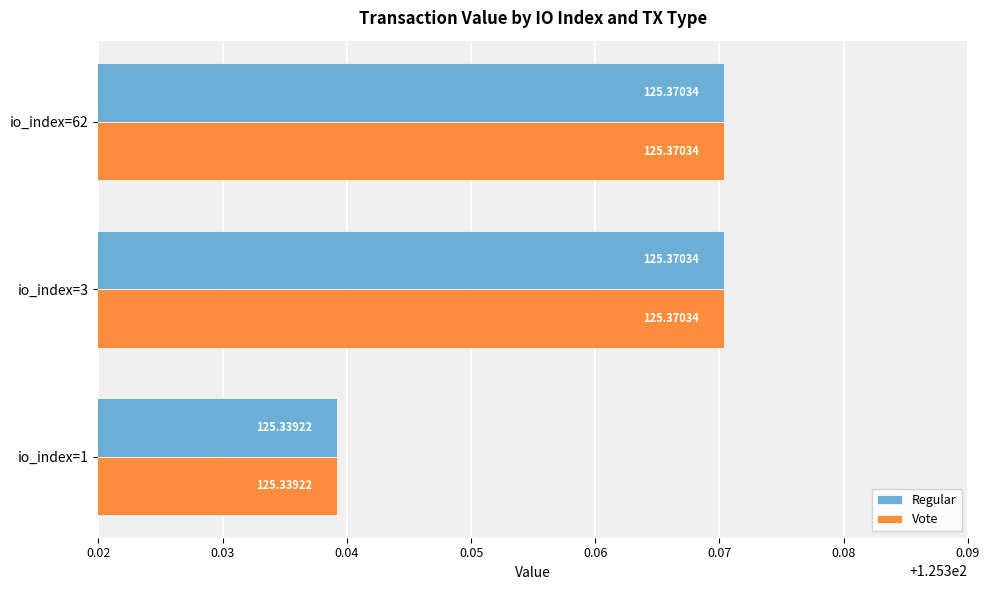

What is the sum of the Vote values at io_index=3 and io_index=62?

250.7